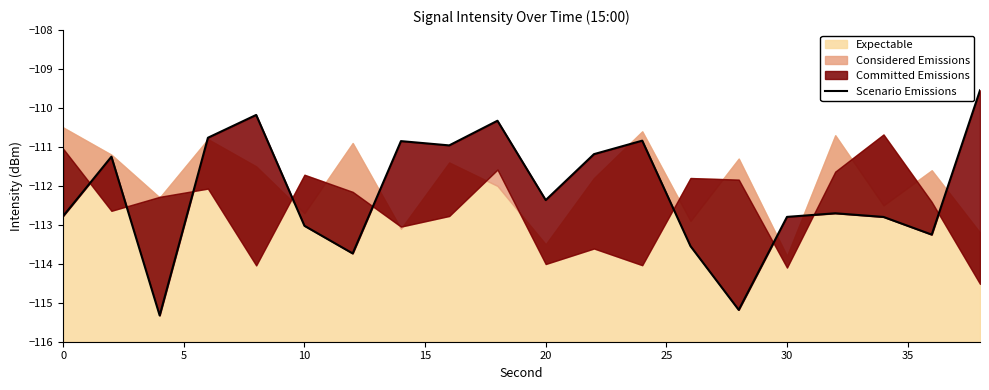

What is the maximum value shown in the chart?

-109.5